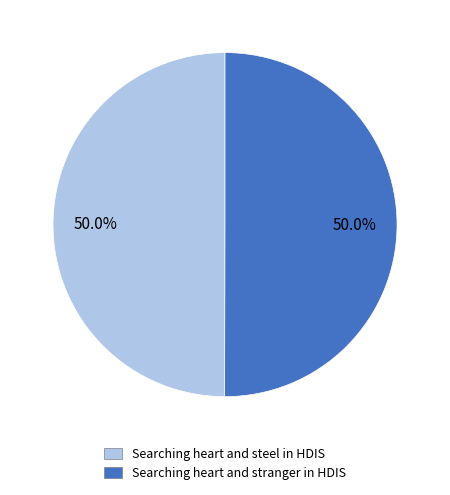

What is the ratio of the value at Searching heart and stranger in HDIS to the value at Searching heart and steel in HDIS?

1.0